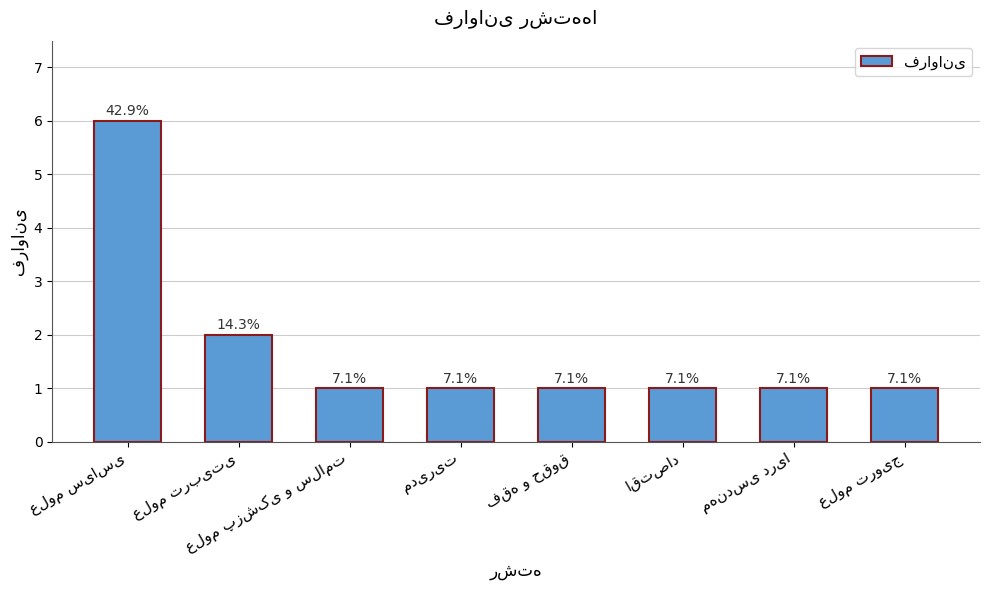

Count the values in the range 1 to 2.

7